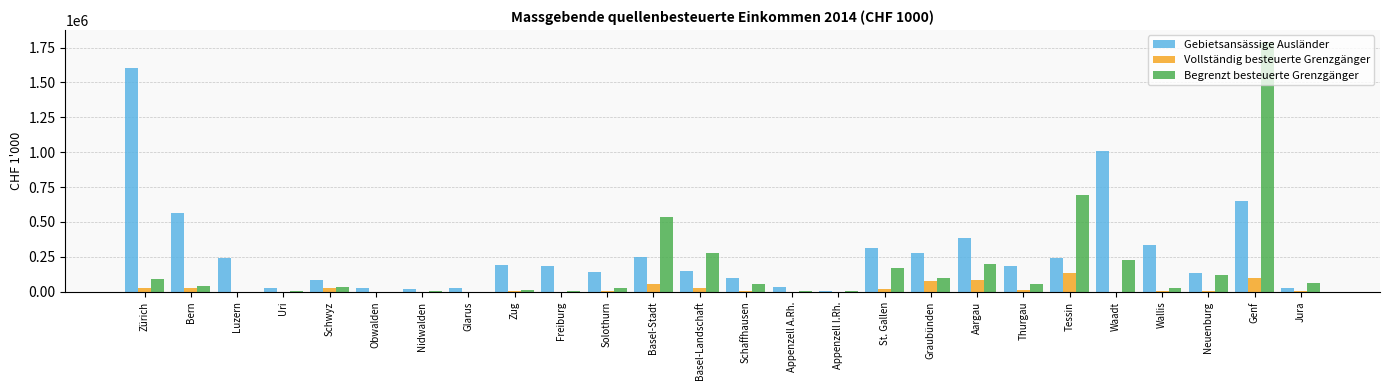

What is the maximum value for Vollständig besteuerte Grenzgänger?

136631.7